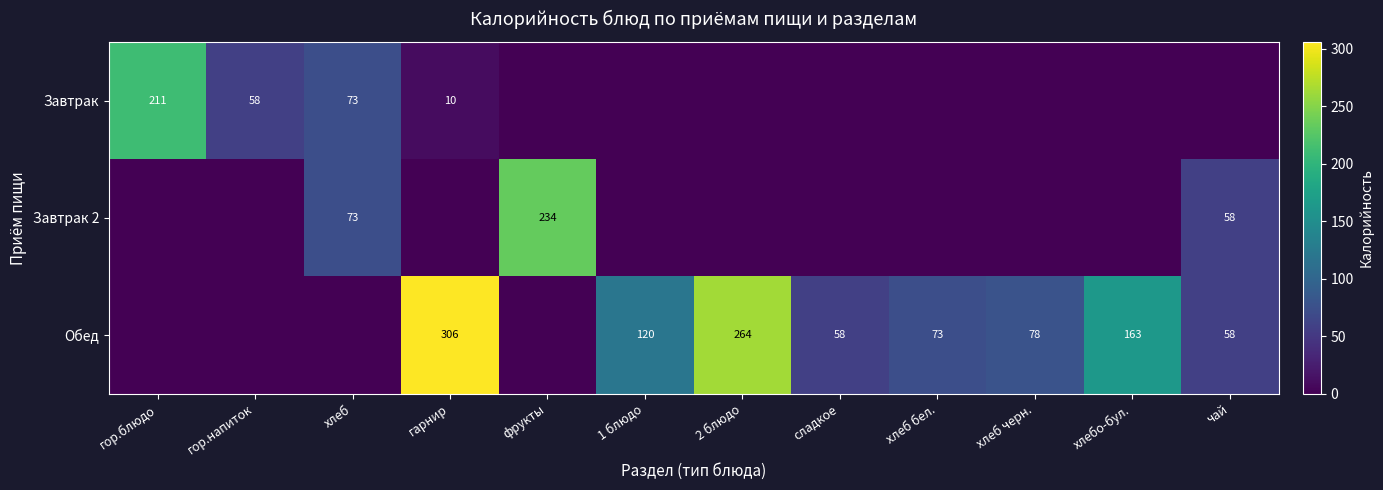

Is it true that Обед equals 78 at хлеб черн.?

True